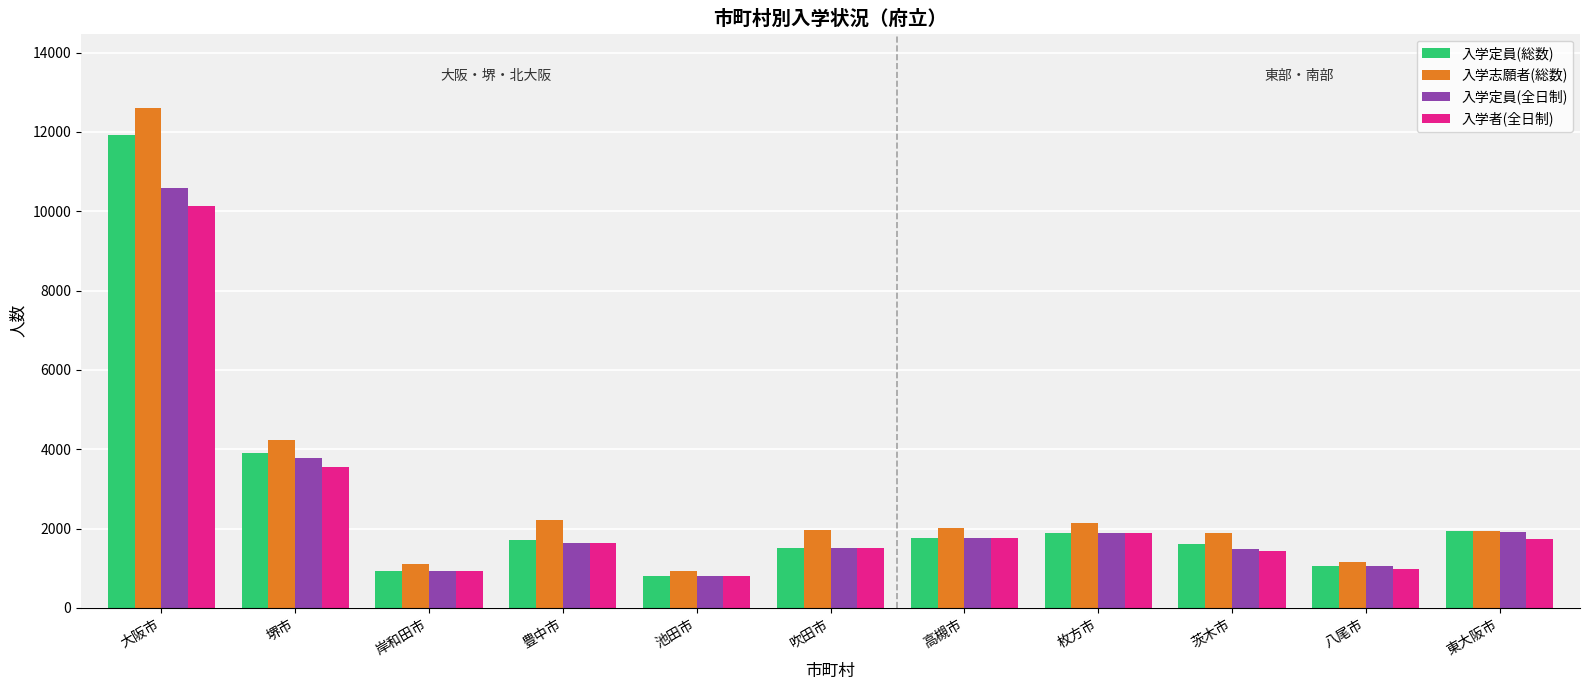

At which category is the sum across all series the highest?

大阪市